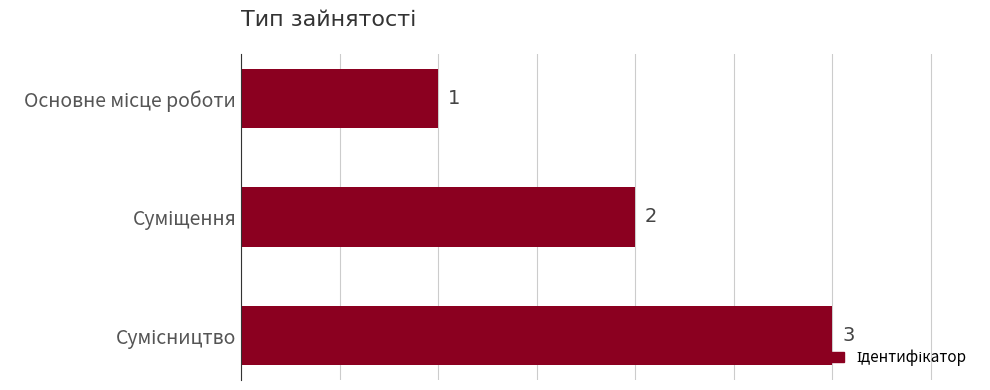

What is the value of the 2nd bar from the top?

2